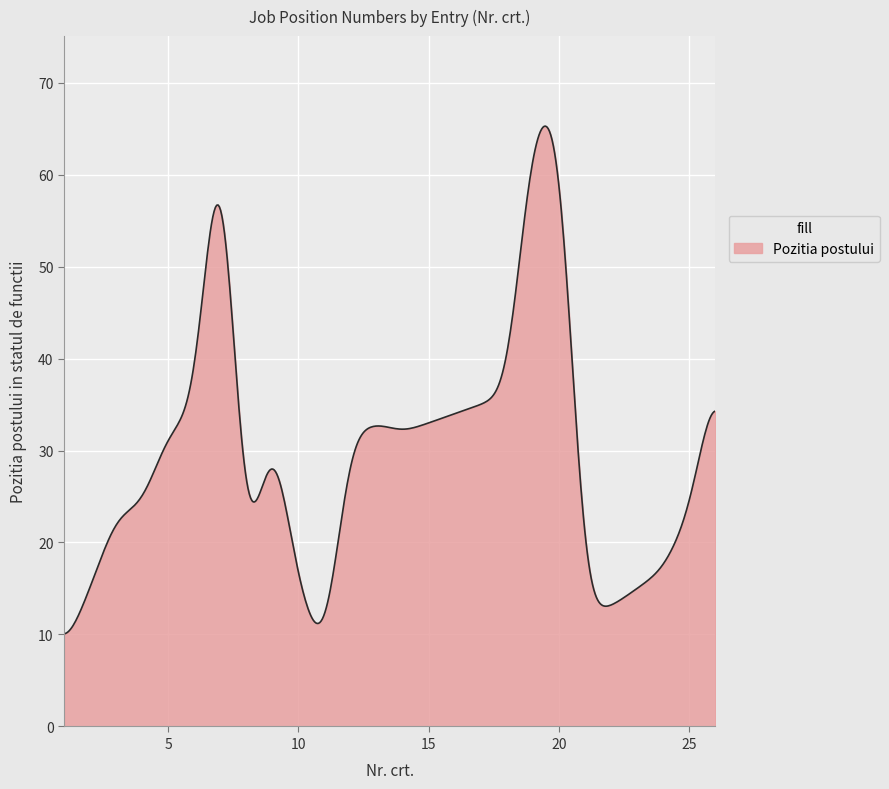

What is the difference between the maximum and minimum values?

55.2